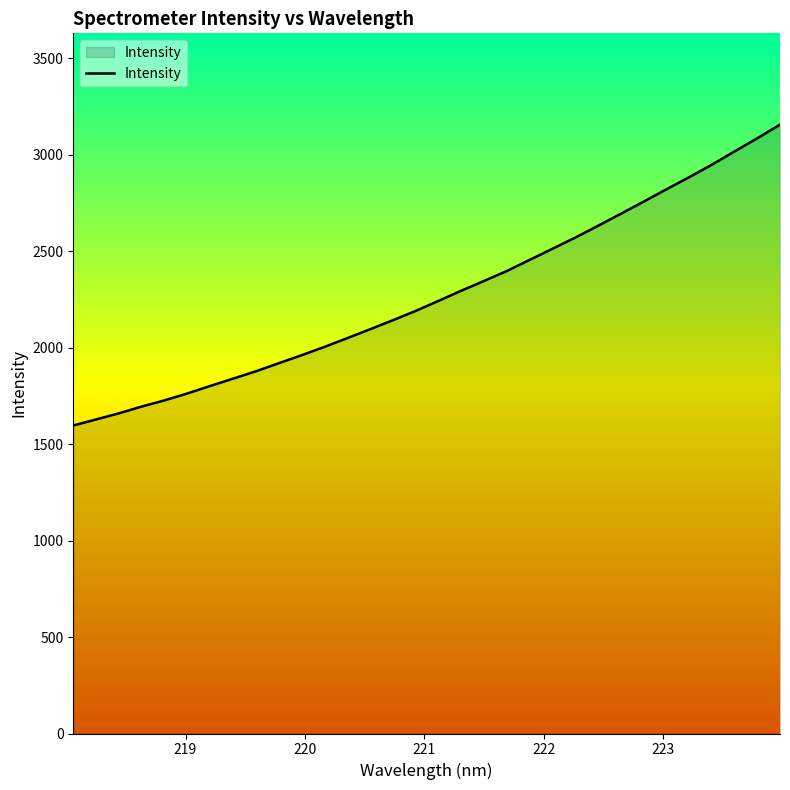

What is the smallest value displayed?

1597.1